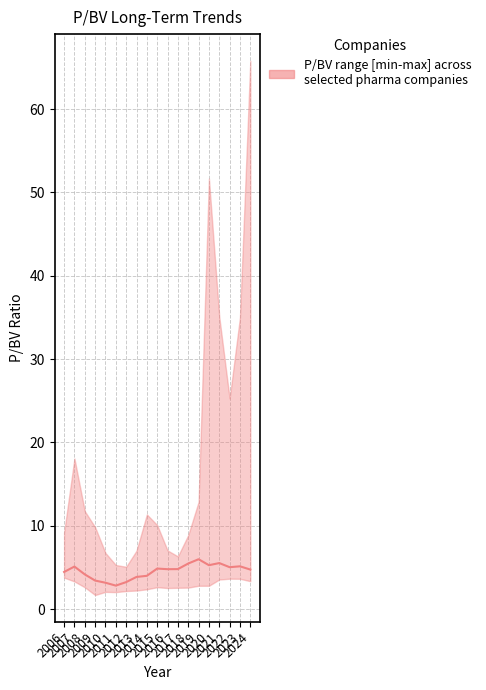

Is it true that the value at 2020 is 5.3?

True